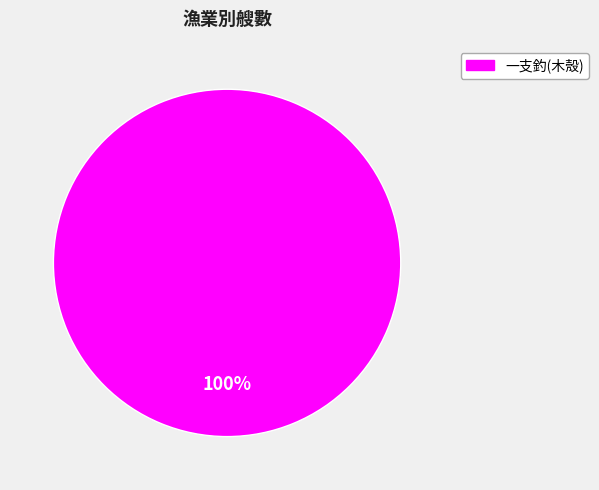

Count the number of slices in the pie.

1